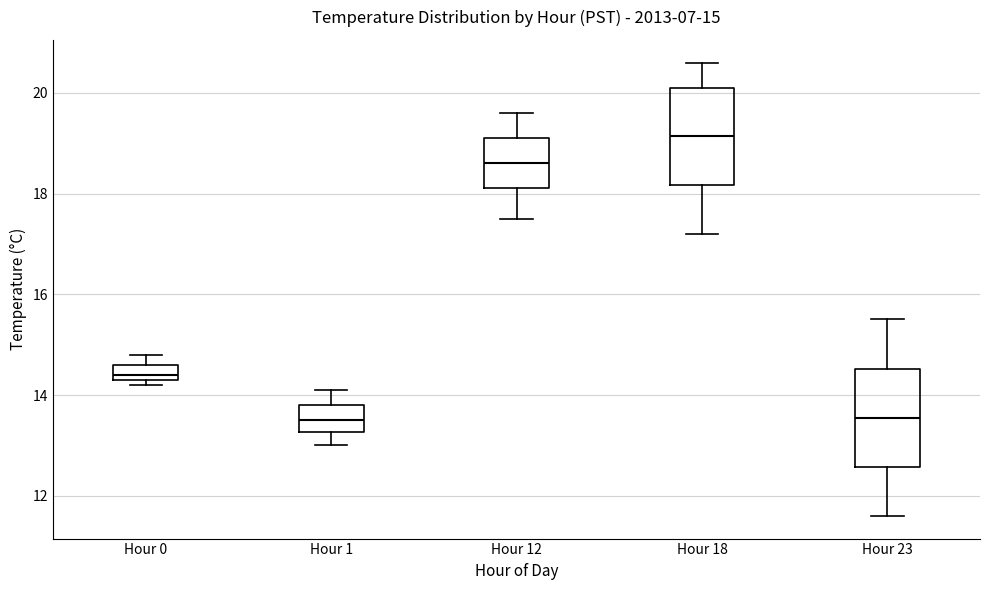

Which box's median line is the highest?

Hour 18